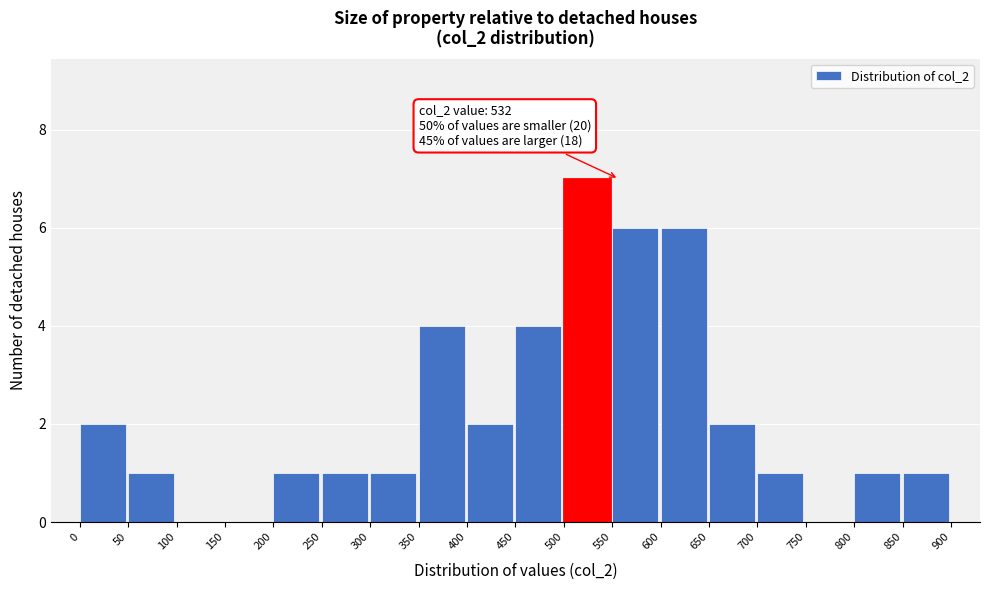

Over which range of the x-axis is the bar tallest?

500 to 550